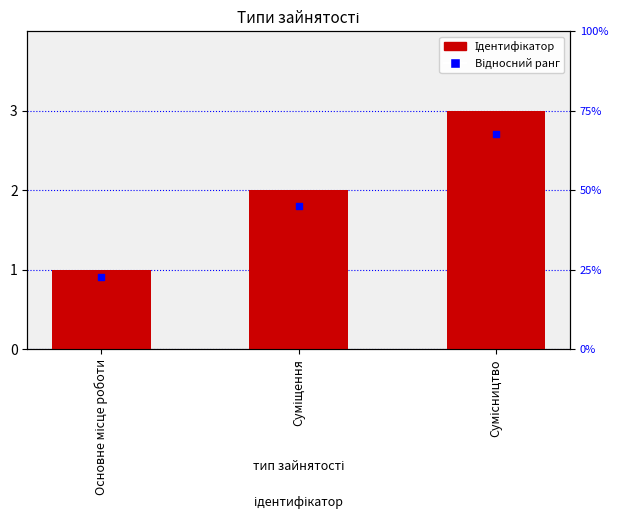

Which series has the largest total across all categories?

Ідентифікатор